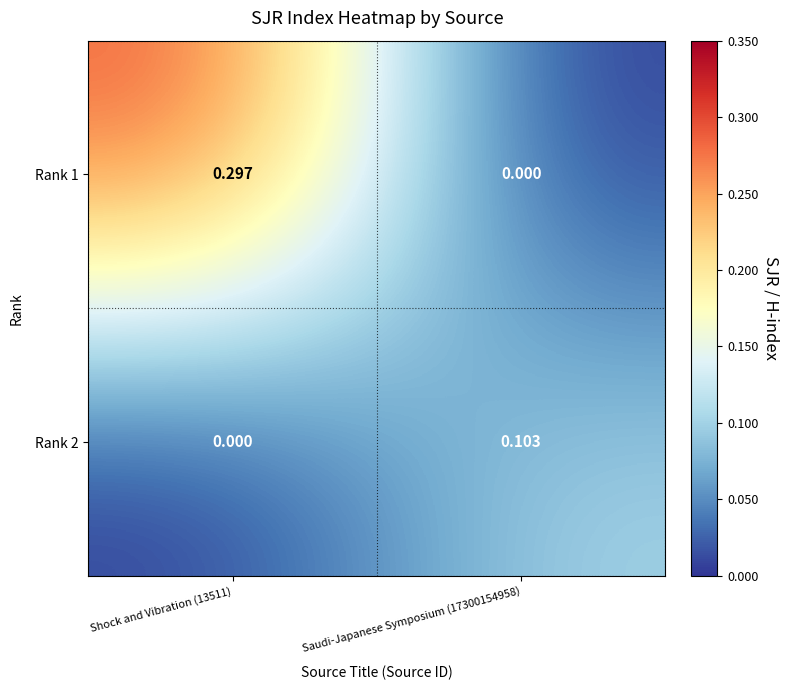

Is the value of Rank 2 at Shock and Vibration (13511) greater than the value of Rank 1 at Shock and Vibration (13511)?

No